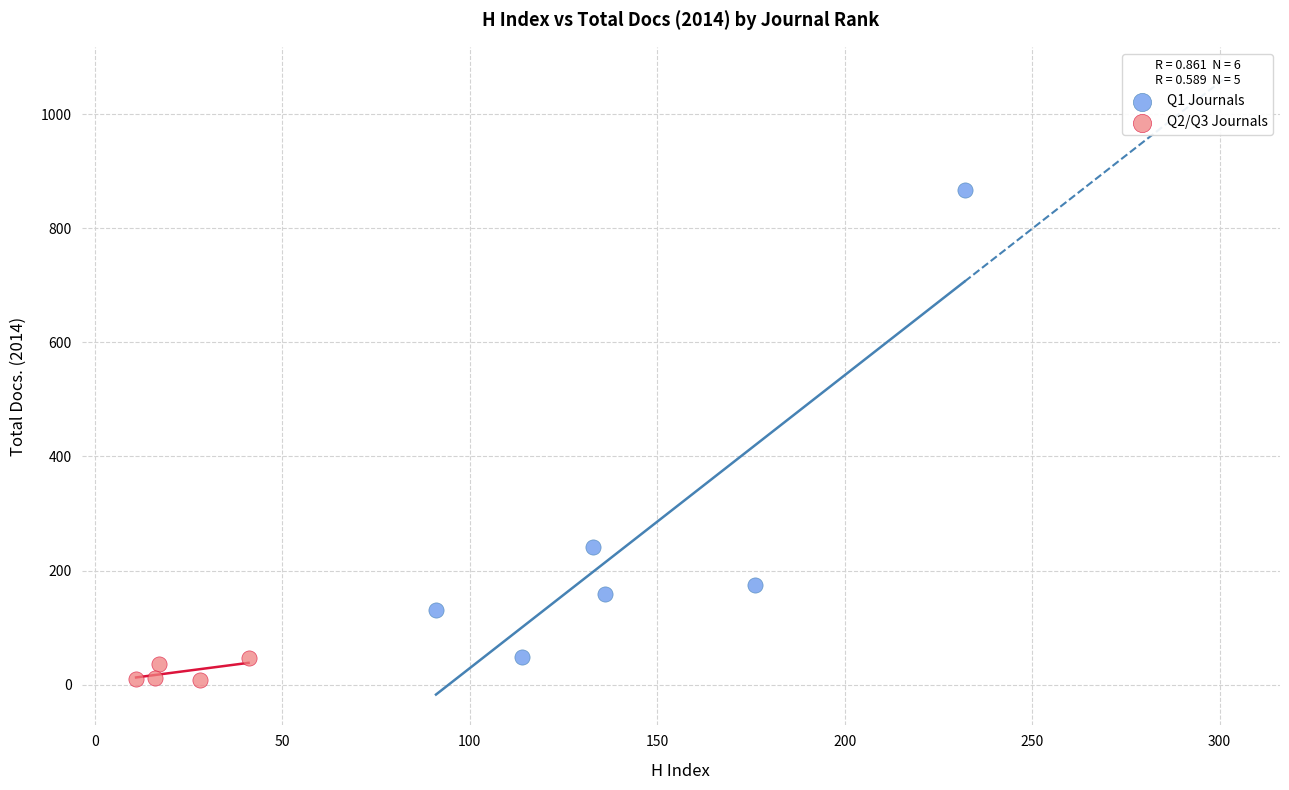

Which series reaches the maximum Y coordinate?

Q1 Journals